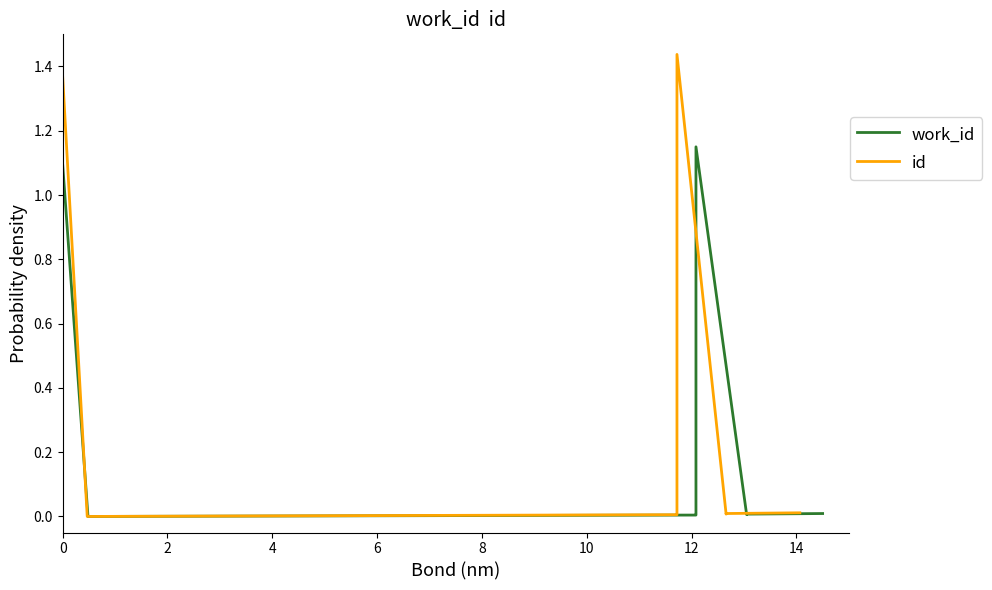

How many series are shown in this chart?

2